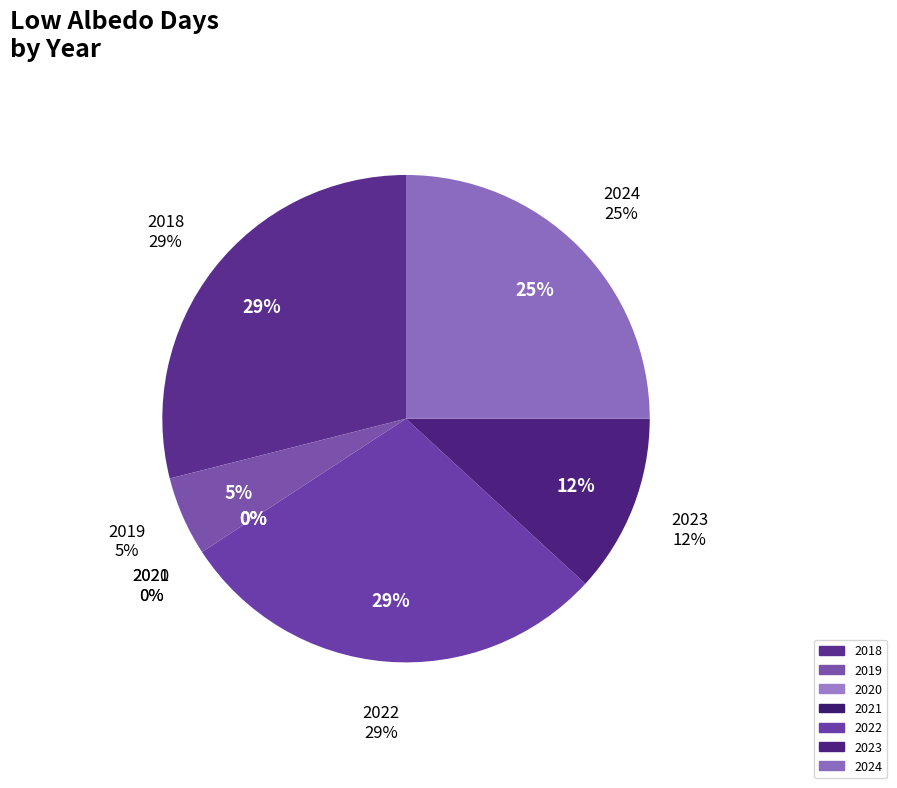

What is the largest slice in the pie chart?

2018